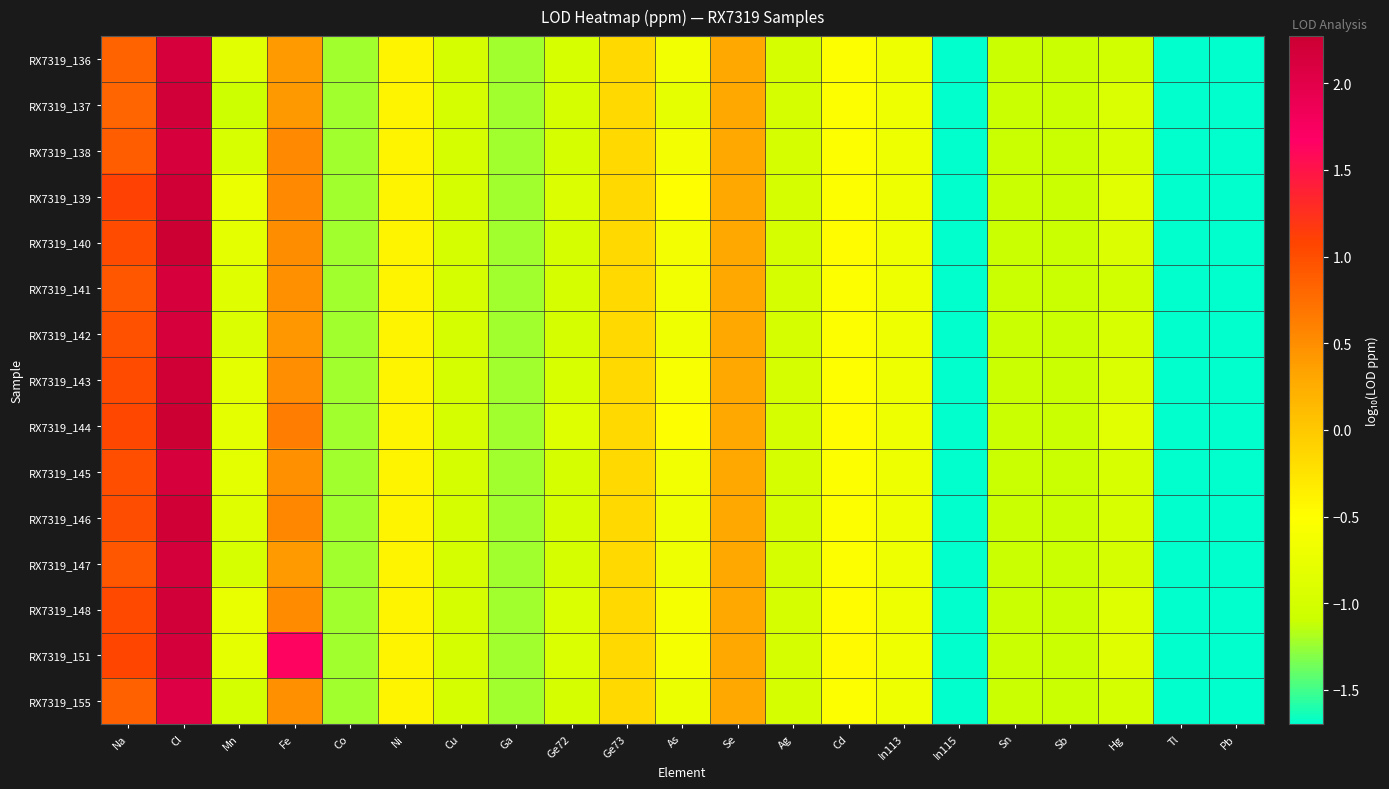

What is the greatest value displayed?

2.3